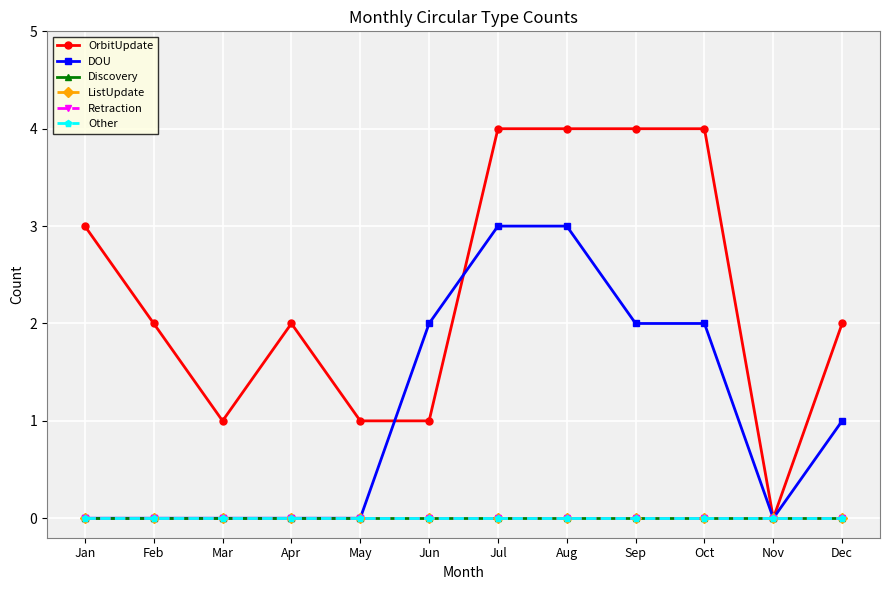

At which label is Discovery closest to 0?

Jan